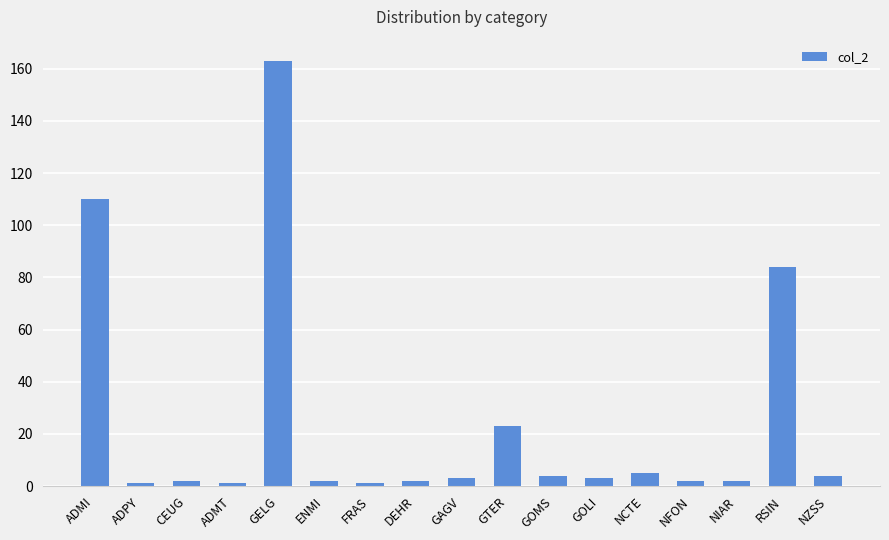

How many data points are less than 3?

8